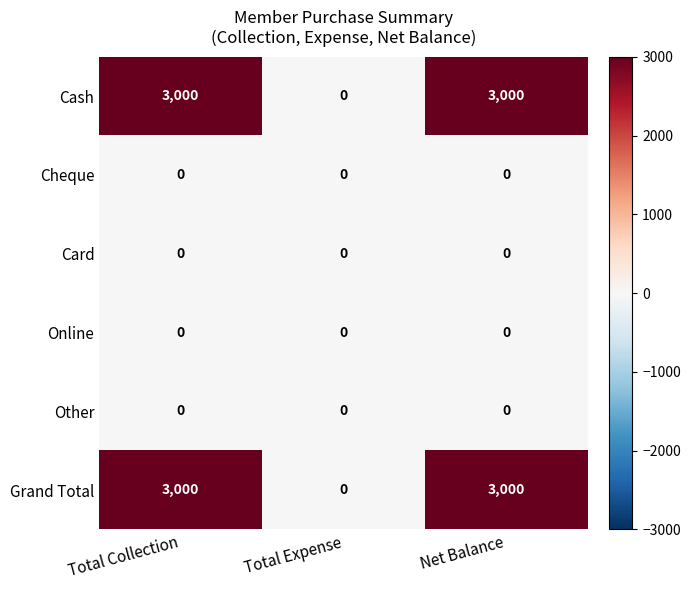

What is the total value across all series at Net Balance?

6000